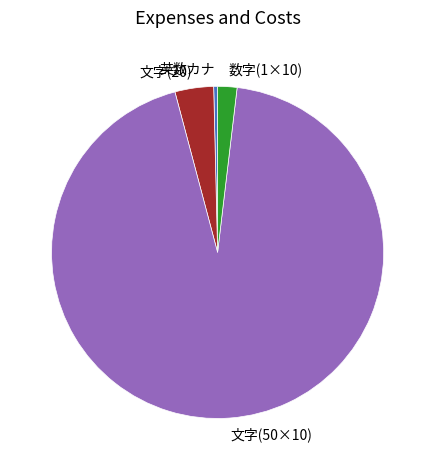

How many slices are in this pie chart?

4